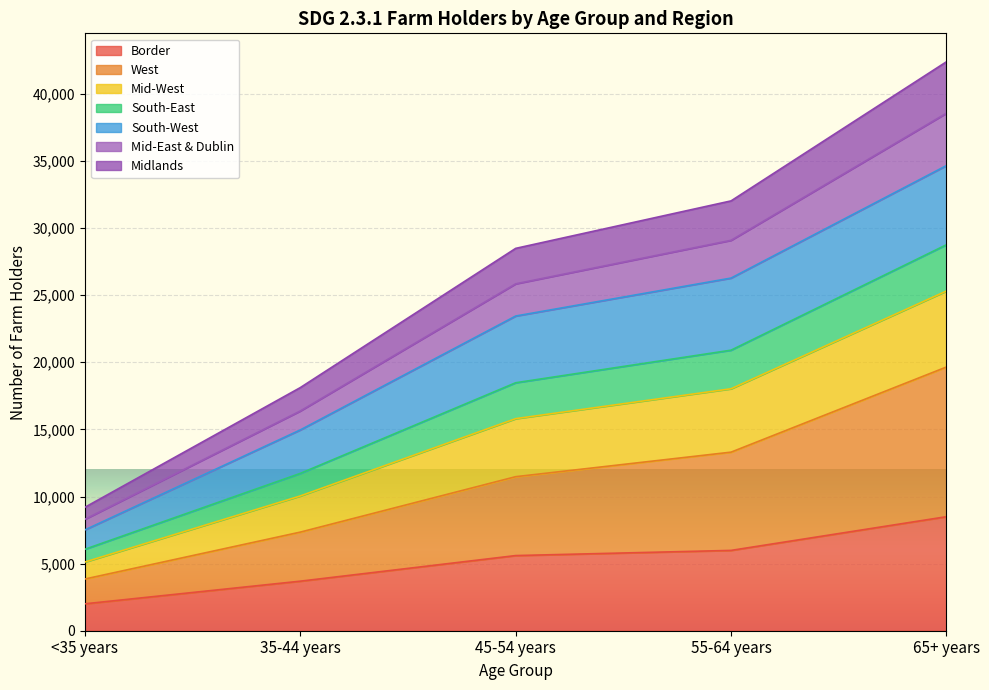

What is the highest value of the Border series?

8496